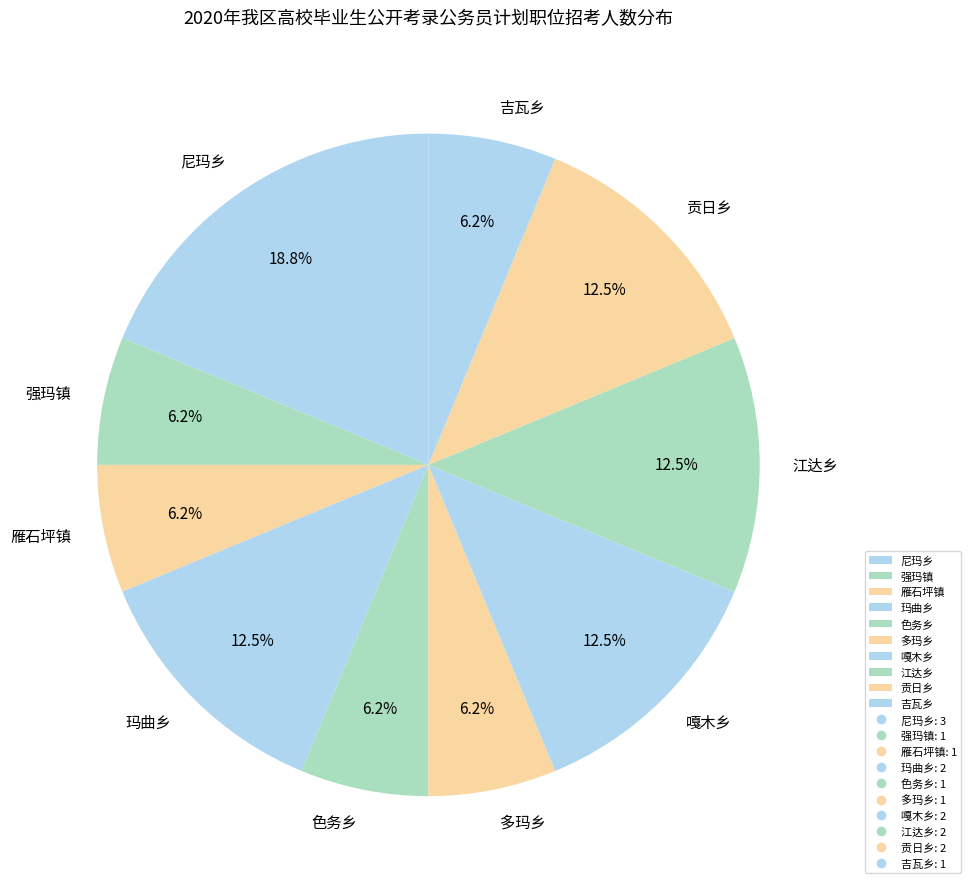

Does 江达乡 represent more than half of the total?

No